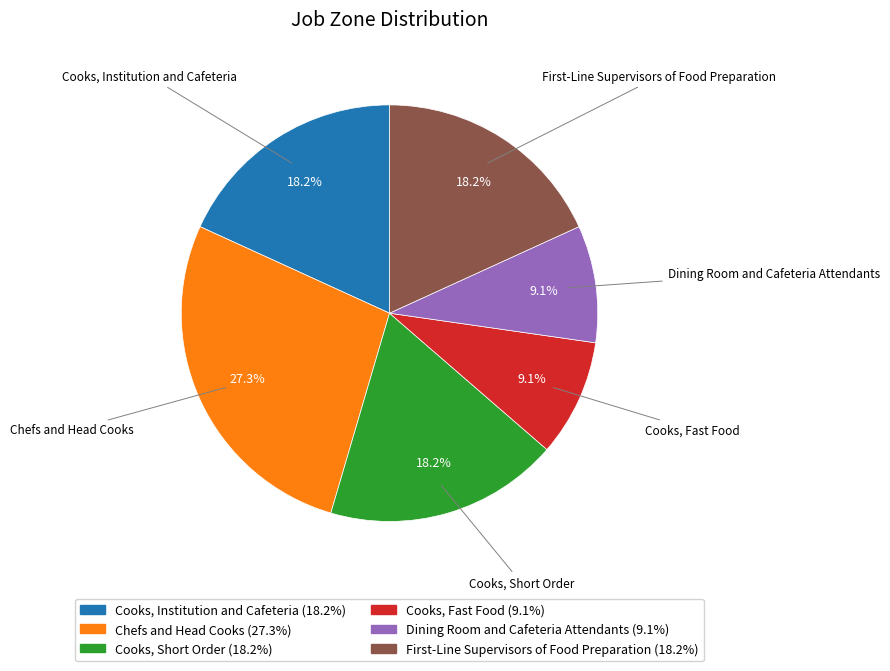

Between Cooks, Short Order and Cooks, Fast Food, which is larger?

Cooks, Short Order